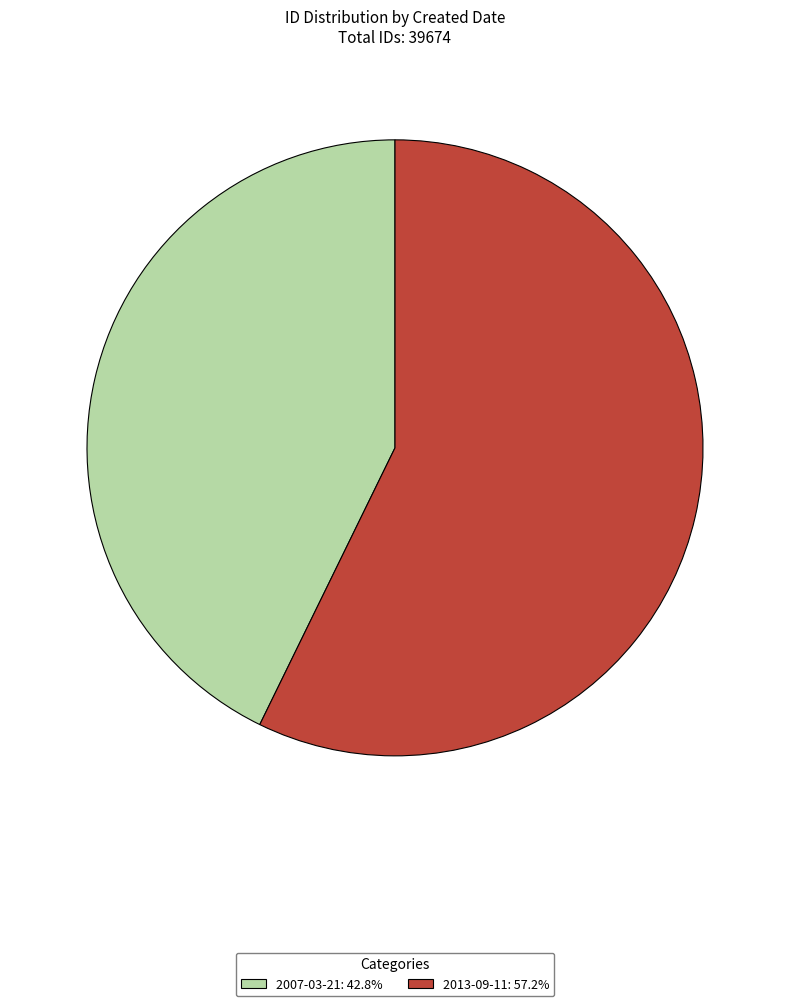

Between 2007-03-21 and 2013-09-11, which is larger?

2013-09-11